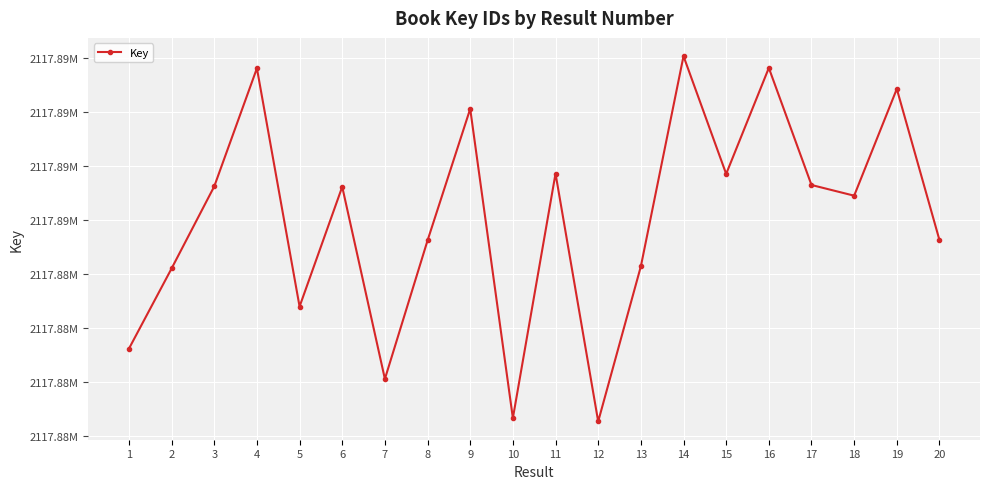

How many interior local peaks (higher than both neighbors) does the data have?

7